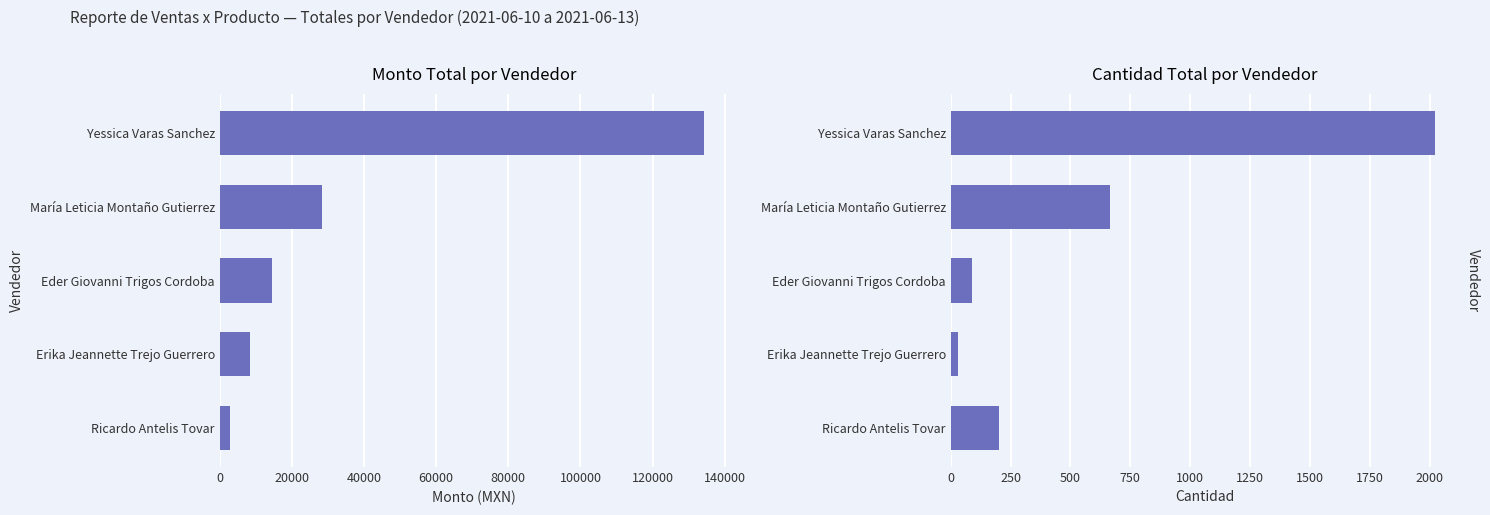

Reading left to right, transcribe all the data shown in this chart.

Monto: 134224.9	28227.9	14490.0	8310.0	2800.0
Cant.: 2022.0	665.0	90.0	30.0	200.0